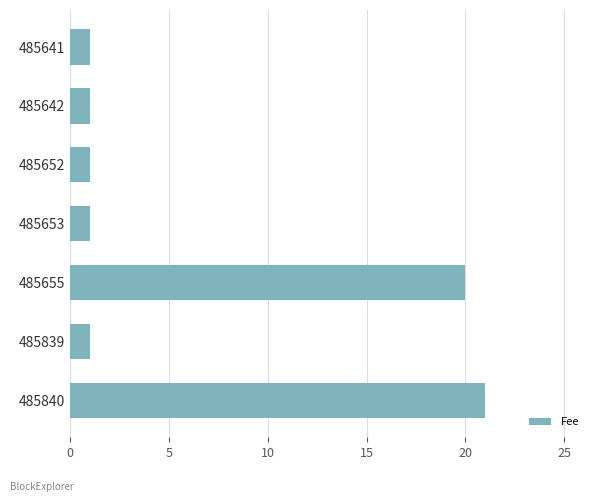

Reading bottom to top, extract all data points from this chart.

21	1	20	1	1	1	1